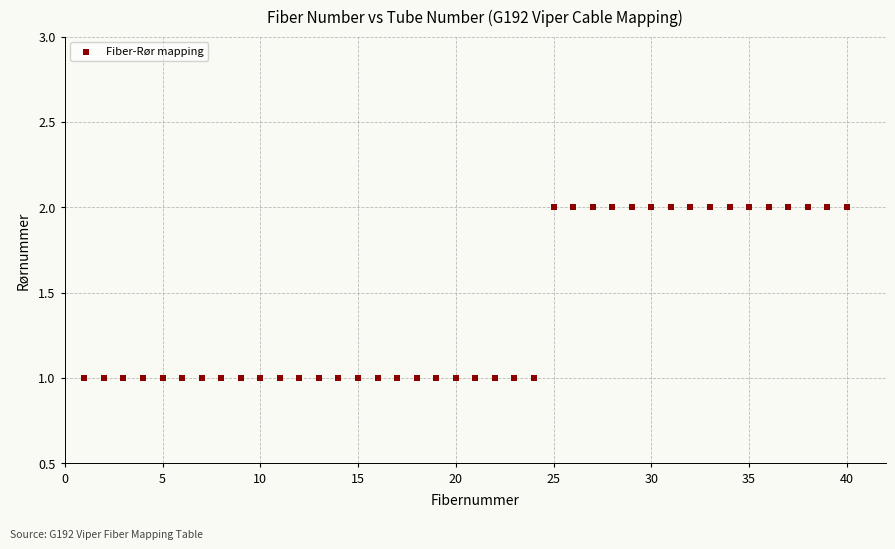

What is the range of X values (max minus min)?

39